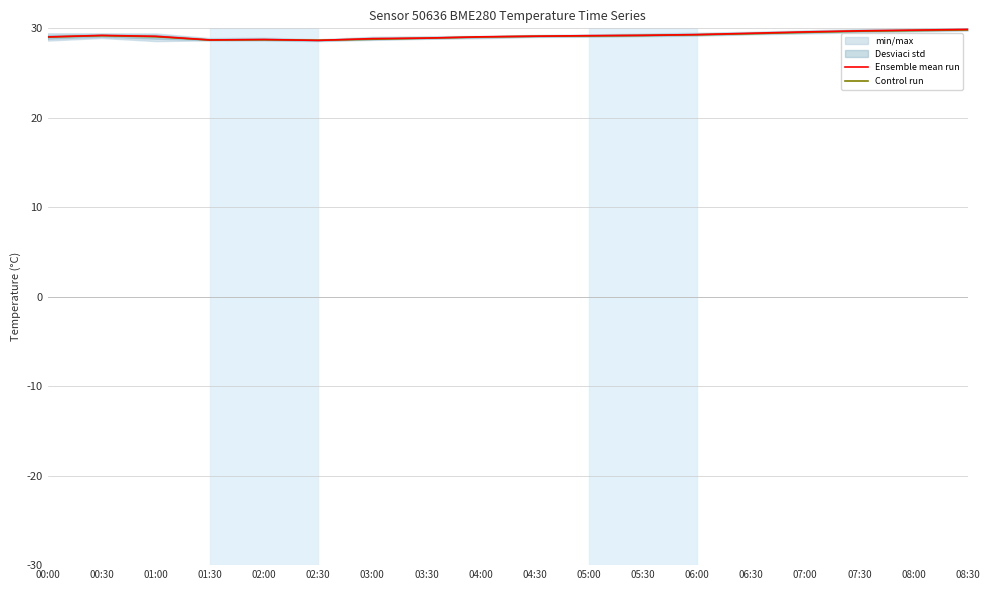

At which label does Control run reach its peak?

08:30